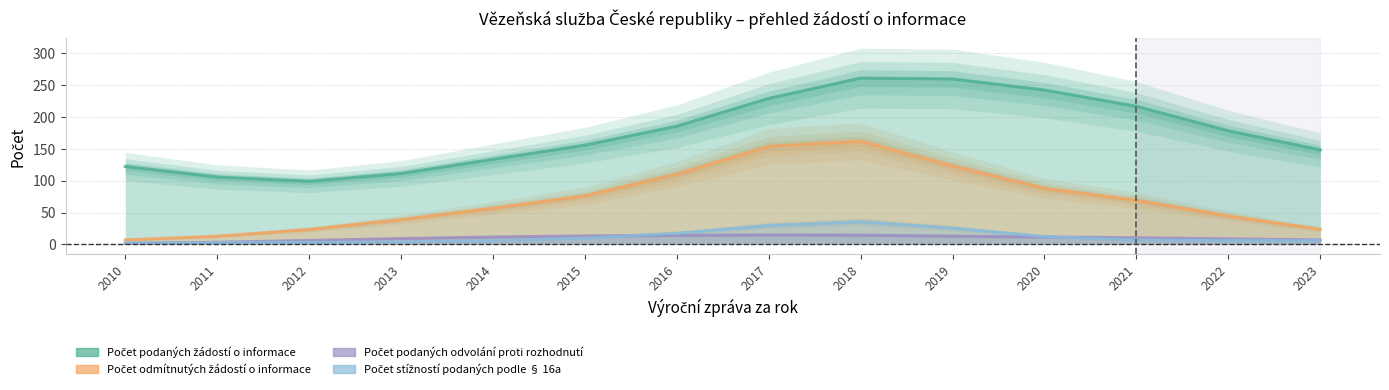

At 2015, list the series in order from largest to smallest.

Počet podaných žádostí o informace, Počet odmítnutých žádostí o informace, Počet podaných odvolání proti rozhodnutí, Počet stížností podaných podle § 16a